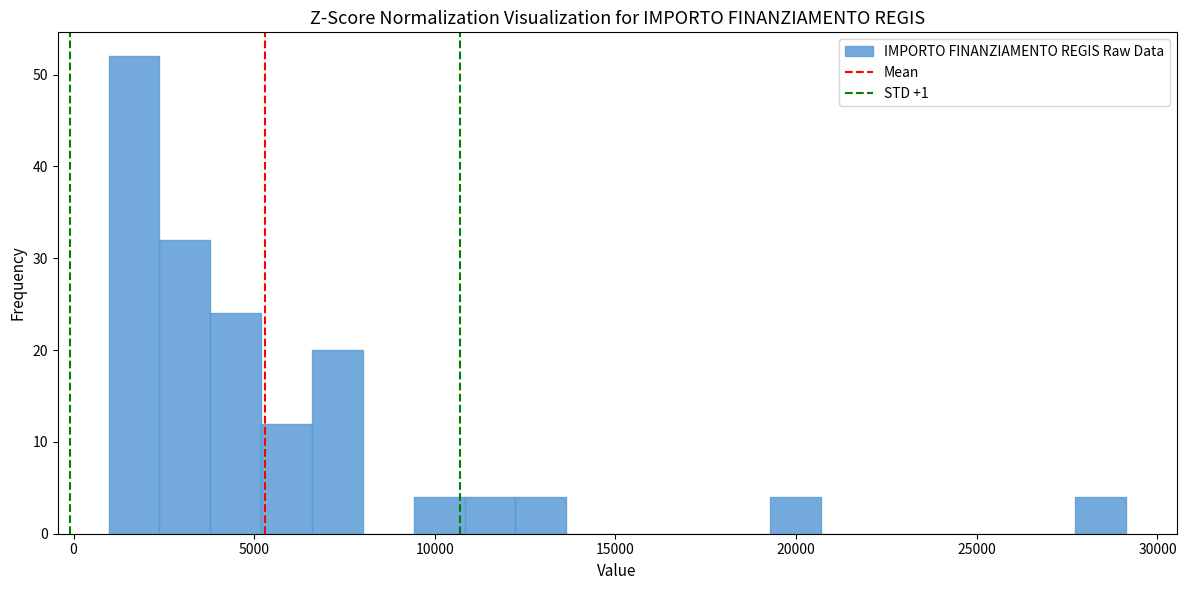

Around what value on the x-axis is the tallest bar? Give the approximate position of its centre, as read against the axis.

1500